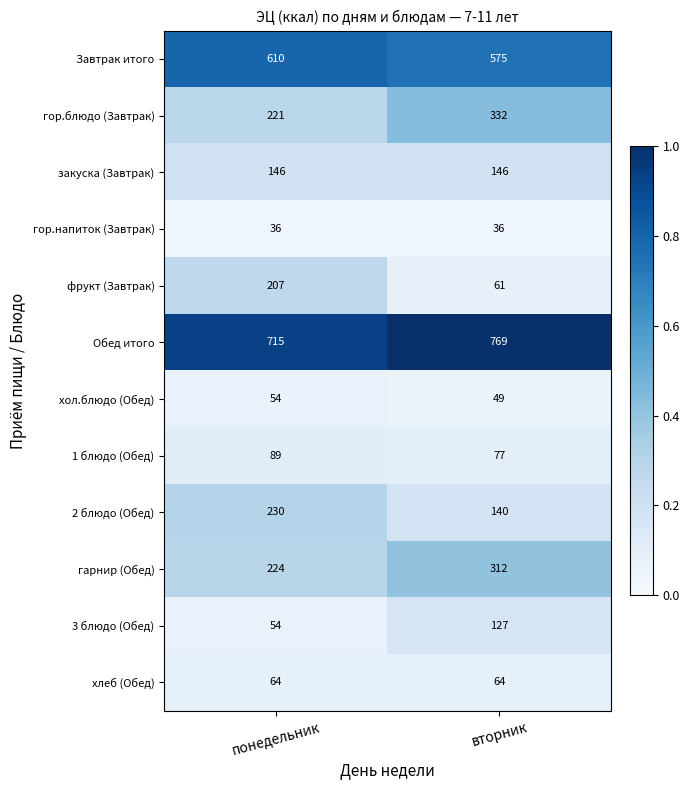

What is the average value of the 1 блюдо (Обед) series?

83